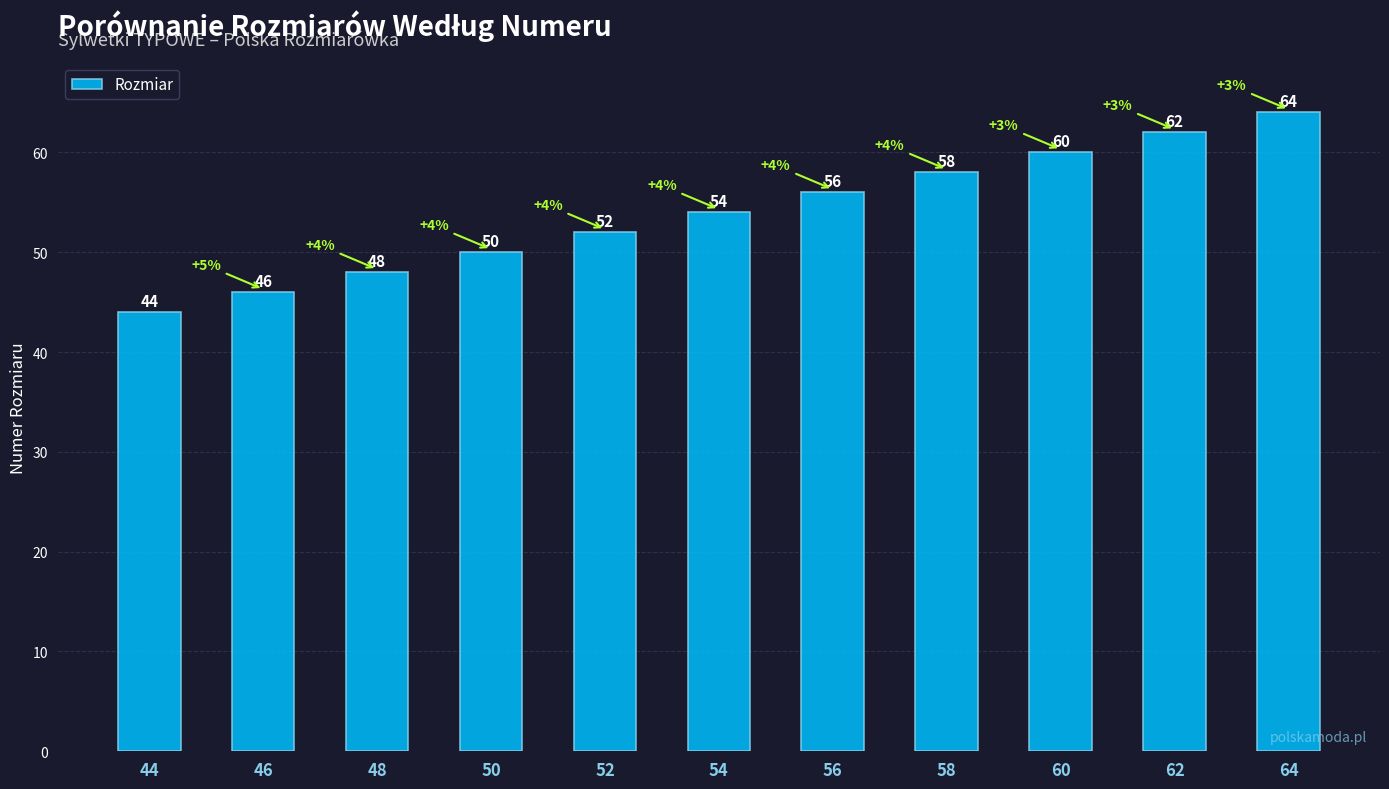

Are the bars horizontal?

No